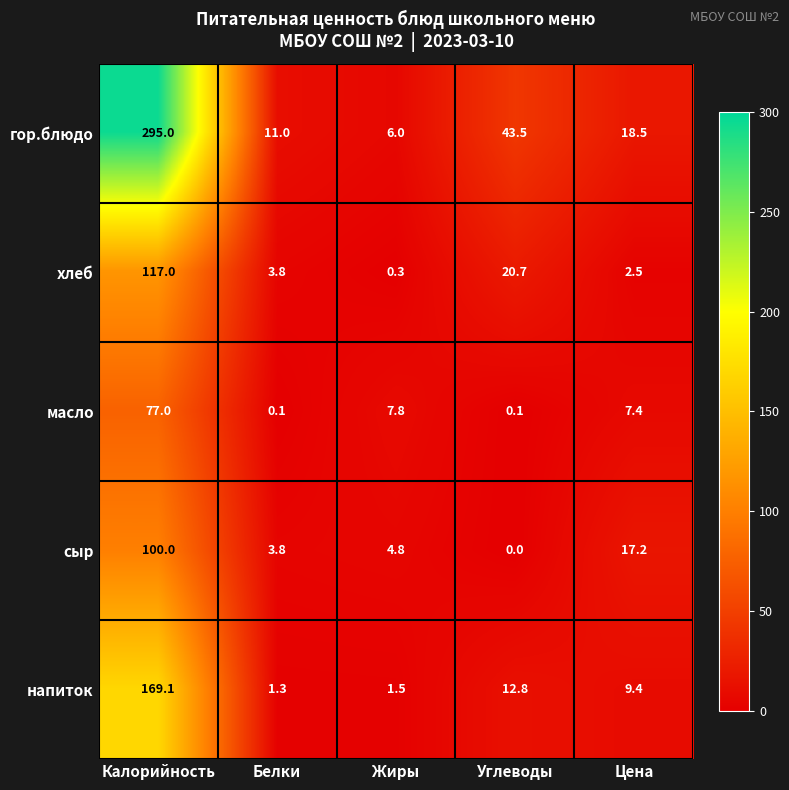

What is the spread (max minus min) of values at Цена?

16.0